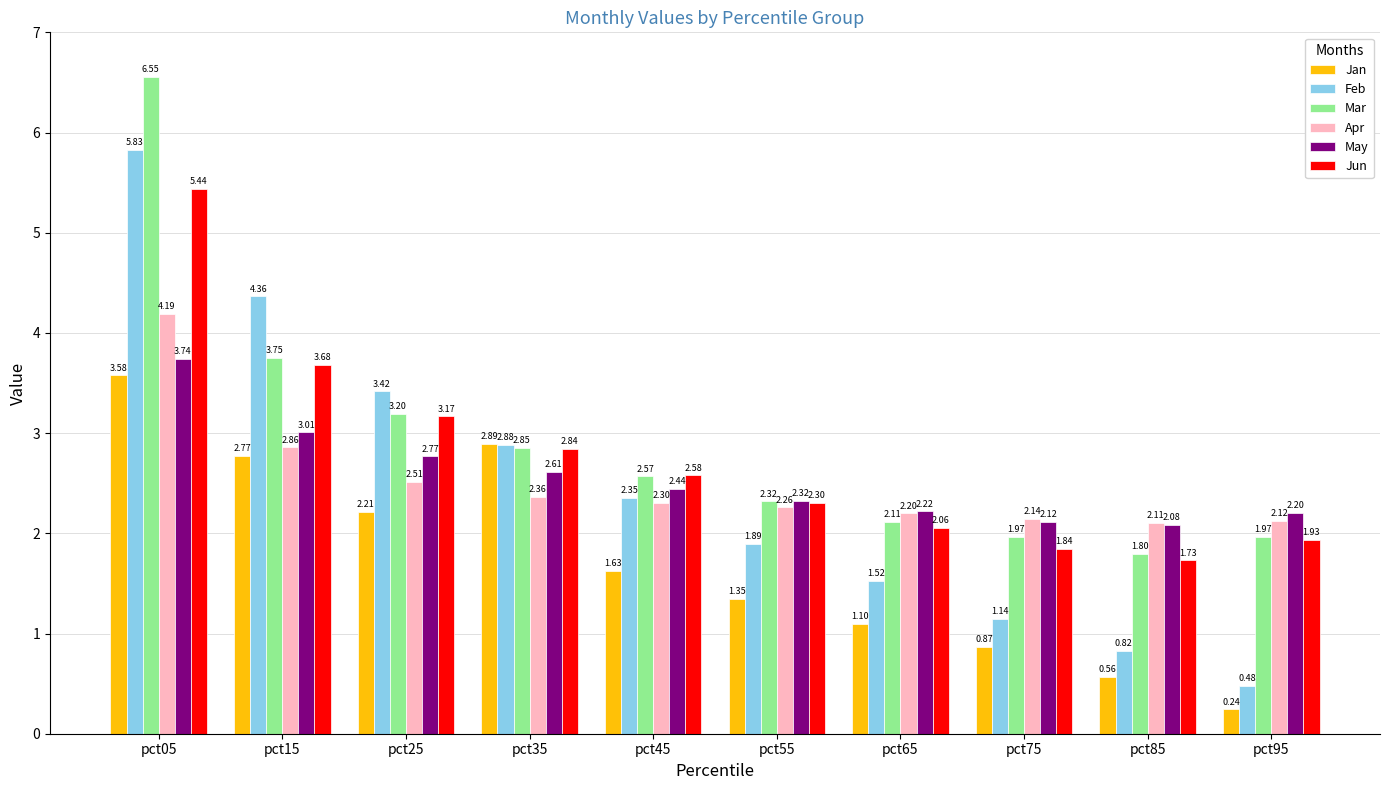

At how many categories does at least one series exceed 2?

10